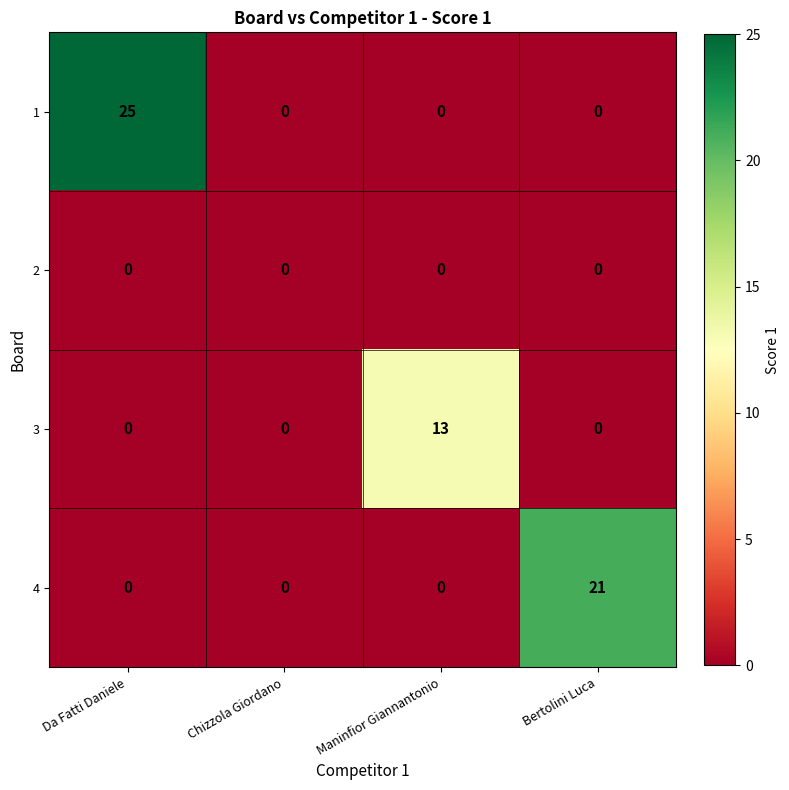

Between Da Fatti Daniele and Bertolini Luca, which series saw the biggest shift?

1